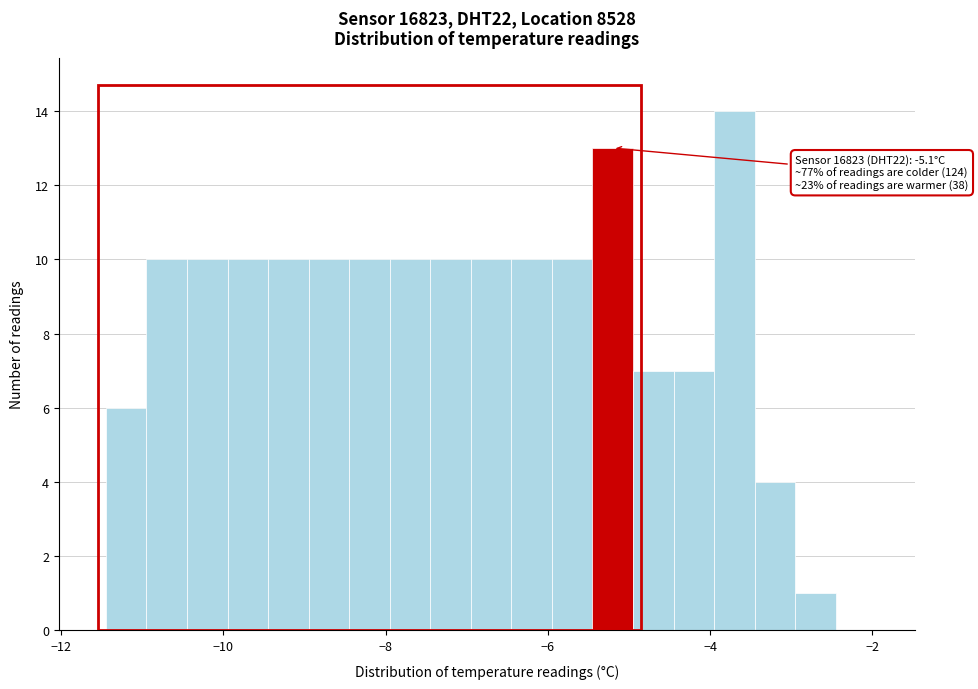

Read against the x-axis, roughly where is the centre of the tallest bar?

-3.6